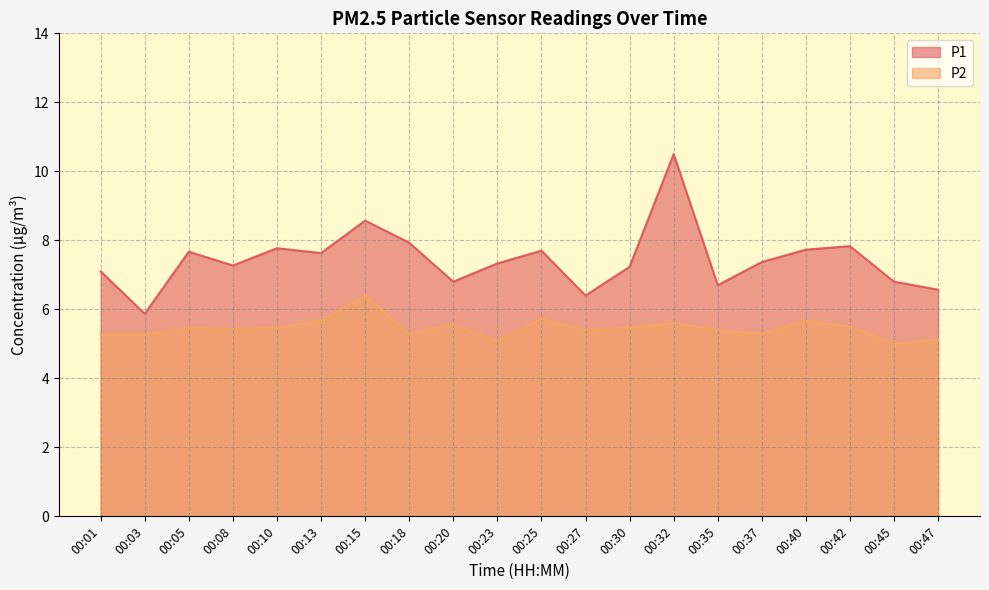

At which label is P2 closest to 5?

00:45